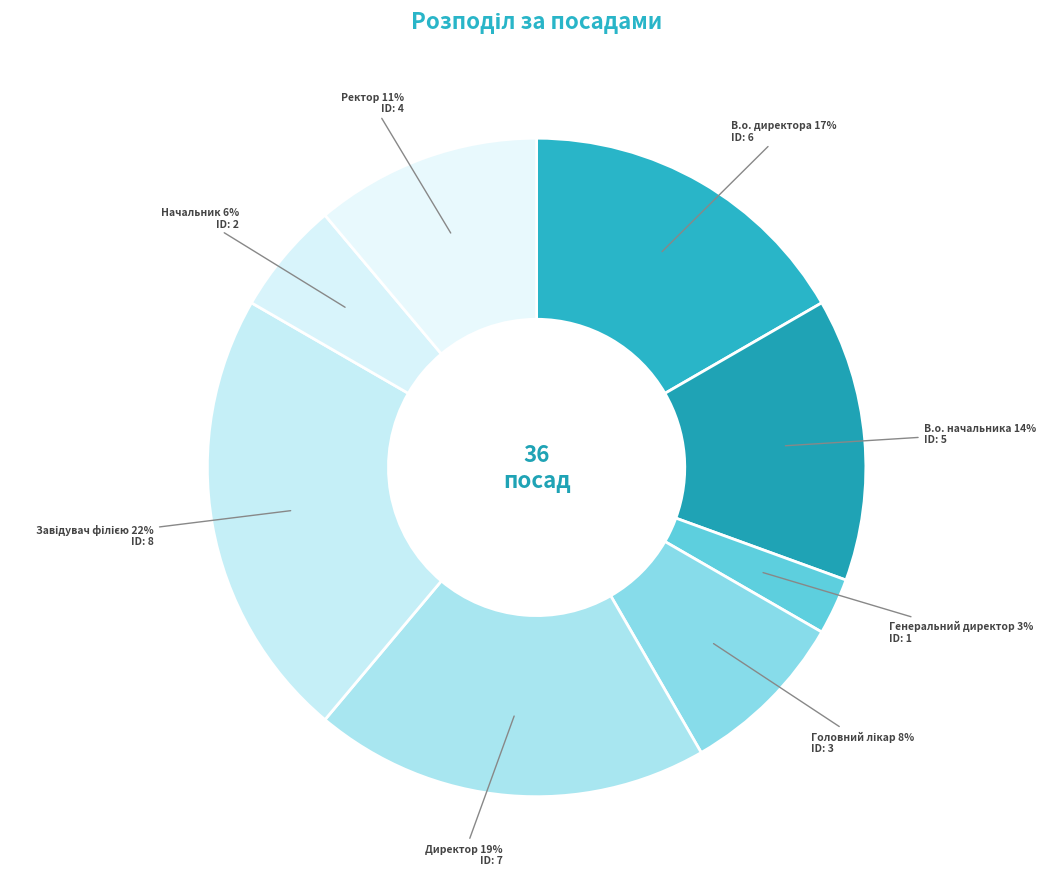

Is the sum of В.о. начальника and Начальник greater than half?

No